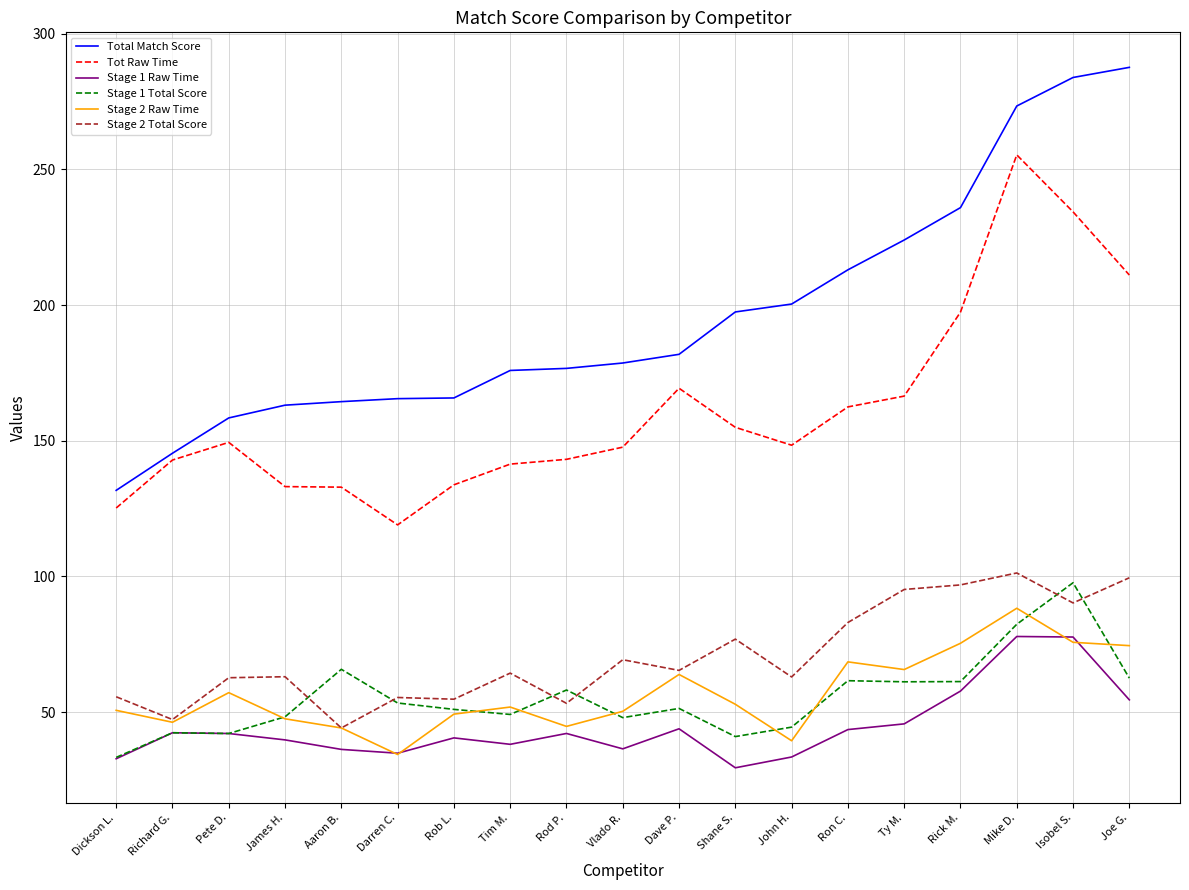

What is the average value of the Stage 2 Total Score series?

70.6